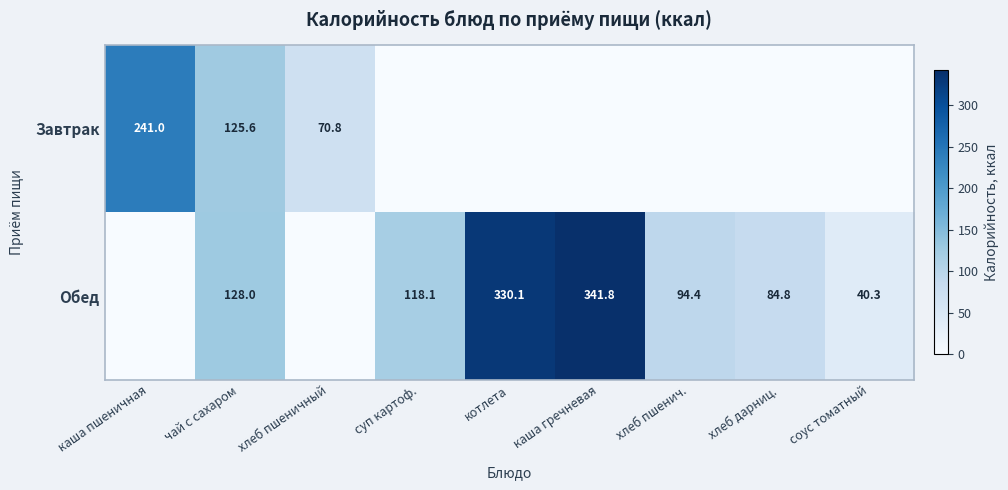

Is it true that Завтрак equals 125.6 at чай с сахаром?

True